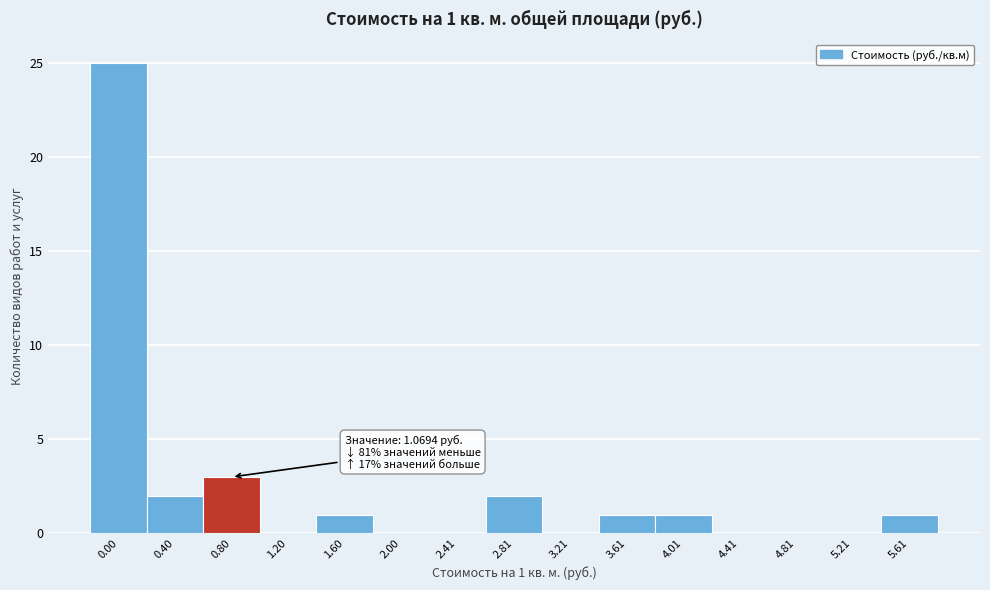

Reading right to left, transcribe all the data shown in this chart.

5.61=1	5.21=0	4.81=0	4.41=0	4.01=1	3.61=1	3.21=0	2.81=2	2.41=0	2.00=0	1.60=1	1.20=0	0.80=3	0.40=2	0.00=25